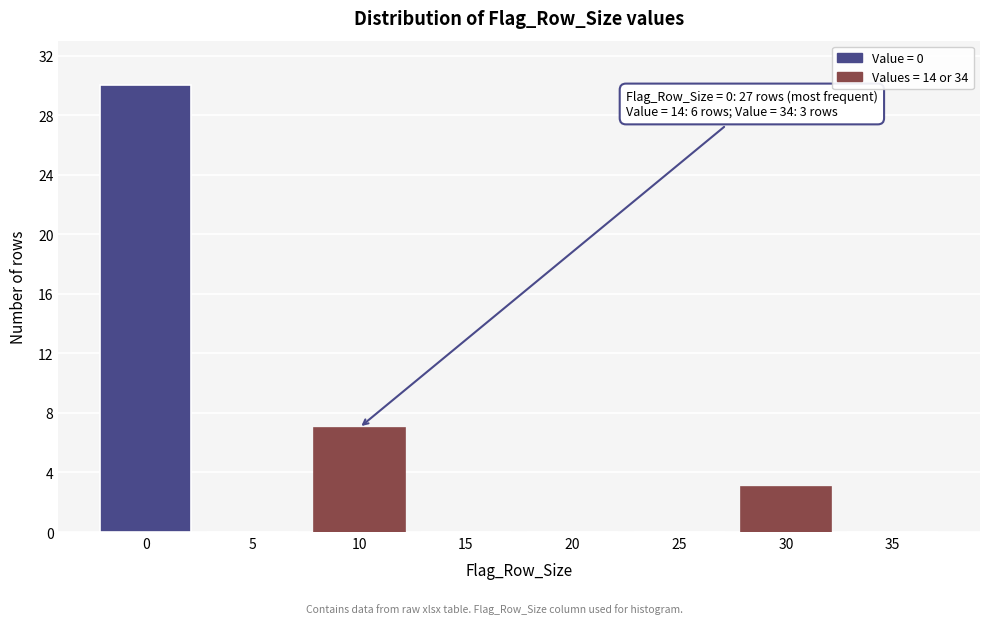

Reading right to left, transcribe all the data shown in this chart.

35=0	30=3	25=0	20=0	15=0	10=7	5=0	0=30